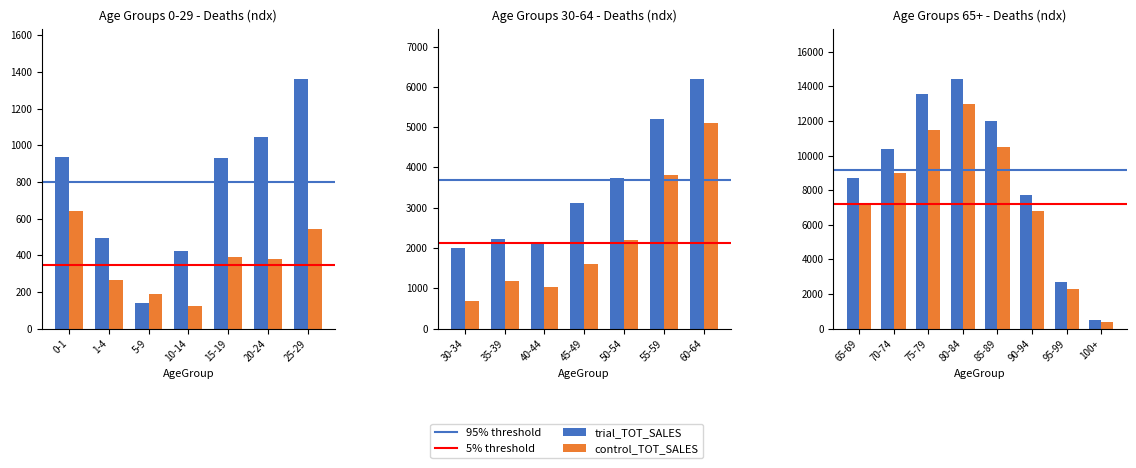

Which series changed the most between 25-29 and 50-54?

trial_TOT_SALES